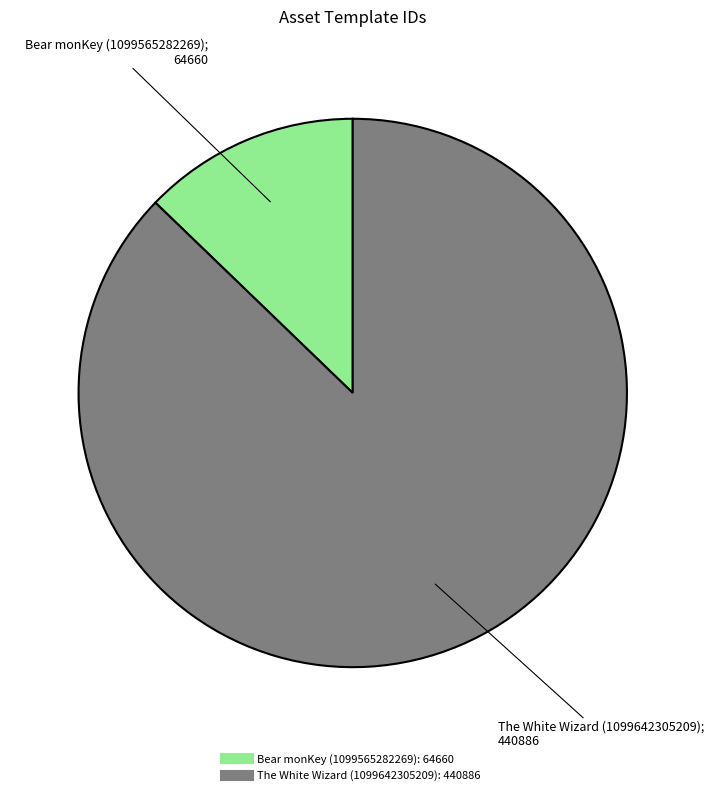

Which slice is the smallest?

Bear monKey (1099565282269)